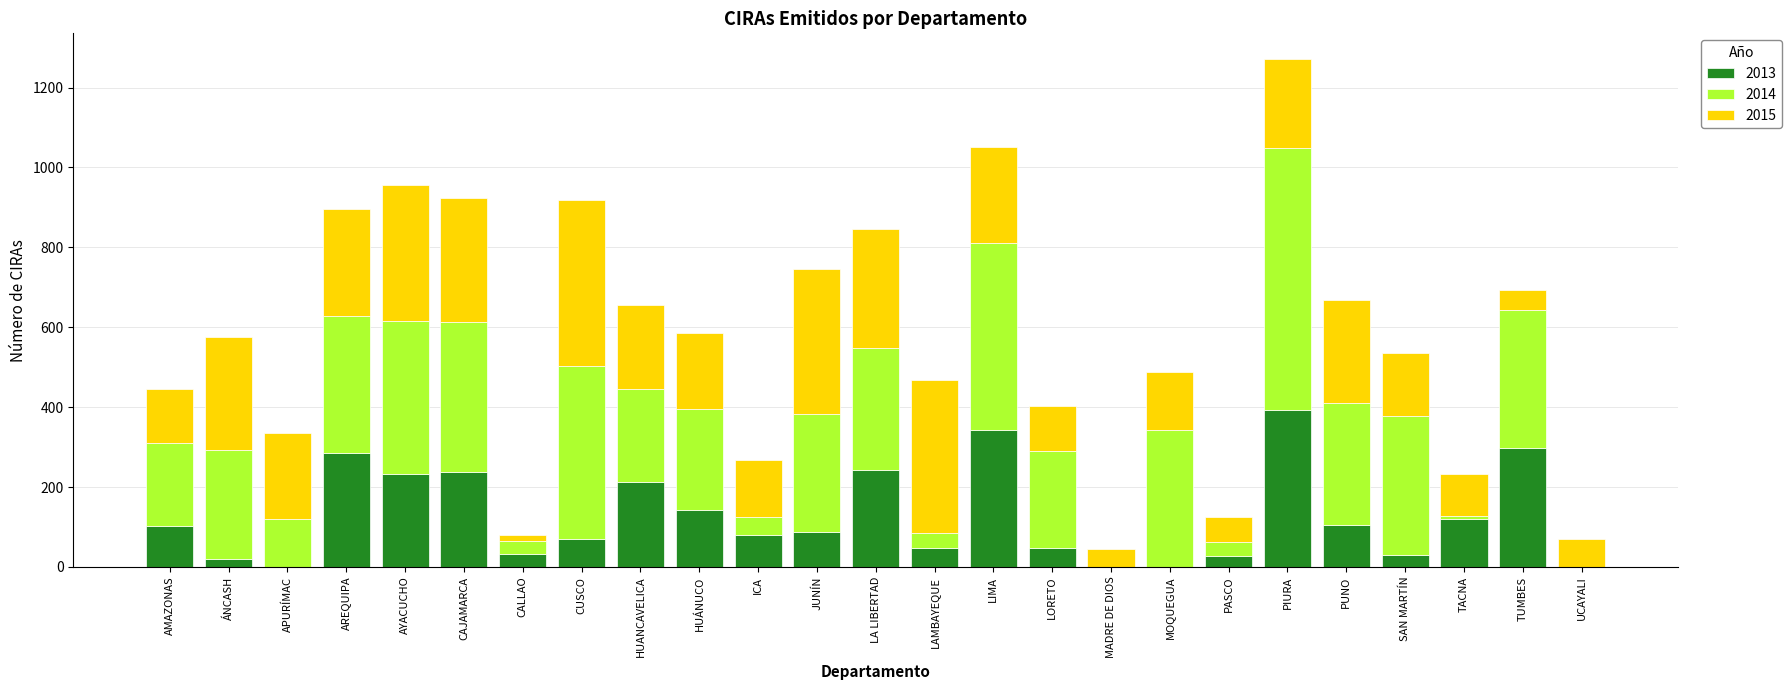

What is the sum of the 2013 values at TUMBES and CUSCO?

366